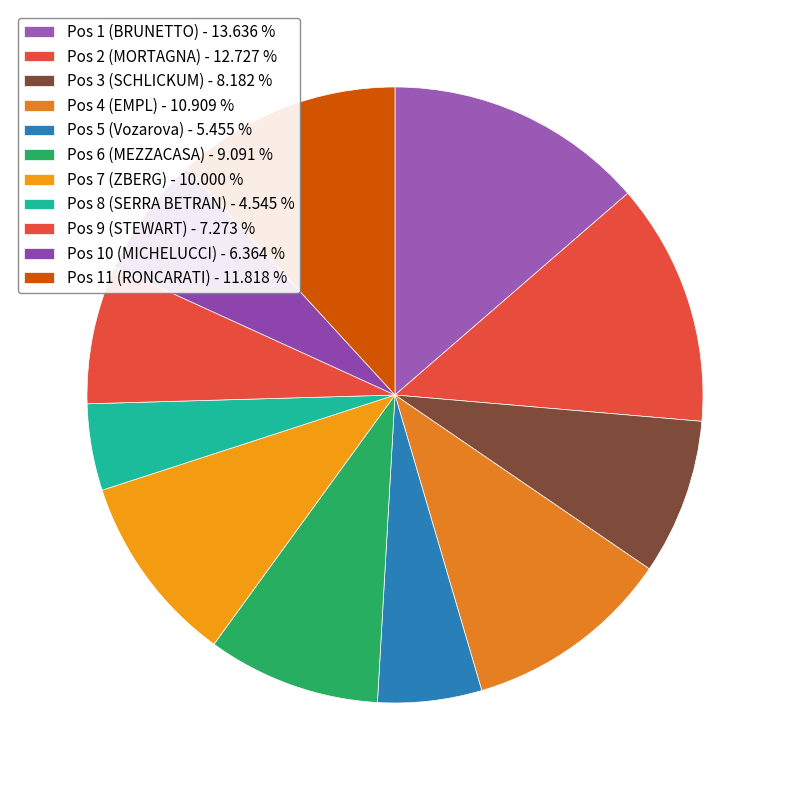

Which category has the smallest portion of the pie?

Pos 8 (SERRA BETRAN)